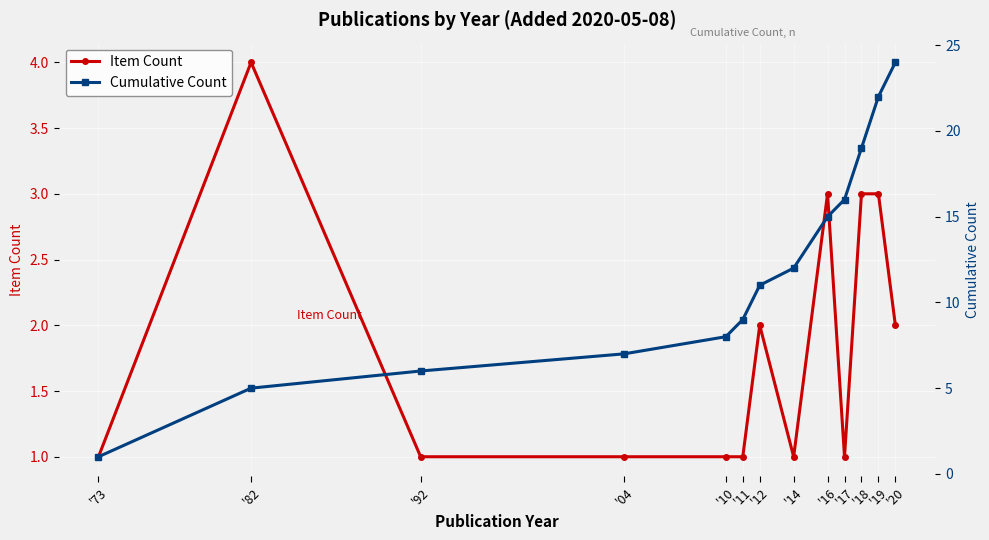

How many values in the Cumulative Count series exceed 11?

6